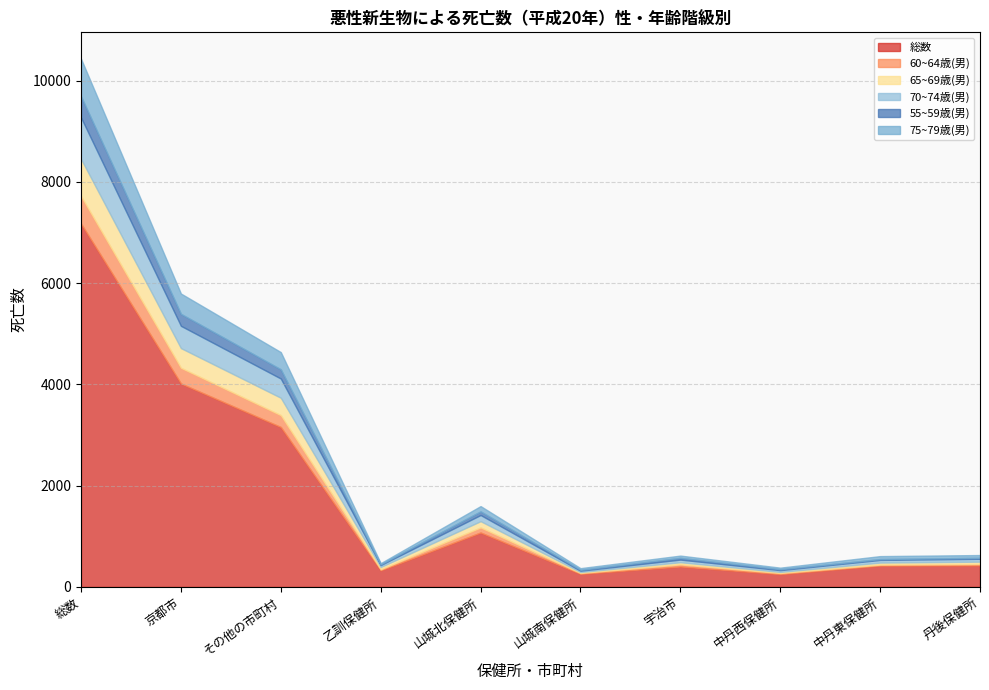

Rank the series by their maximum value, from highest to lowest.

総数, 70~74歳(男), 75~79歳(男), 65~69歳(男), 60~64歳(男), 55~59歳(男)